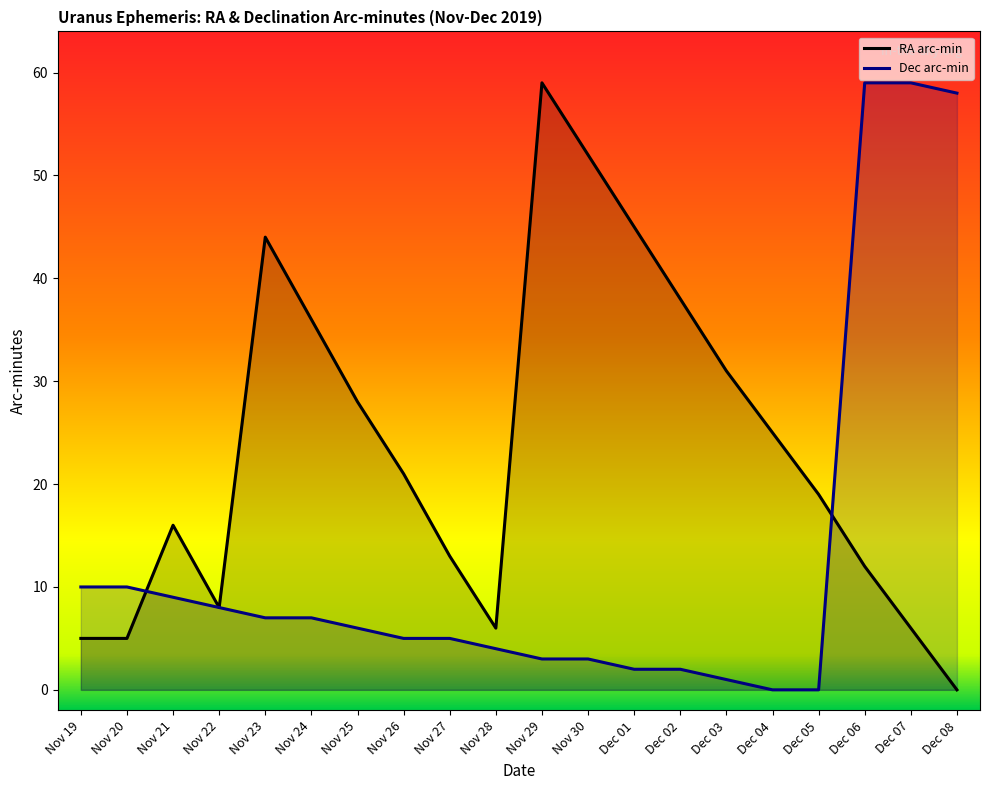

Which series ends up on top after the final intersection of RA_min and Dec_min?

Dec_min